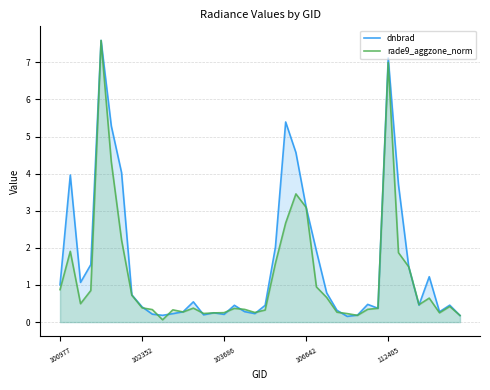

What is the total value across all series at 100977?

1.9